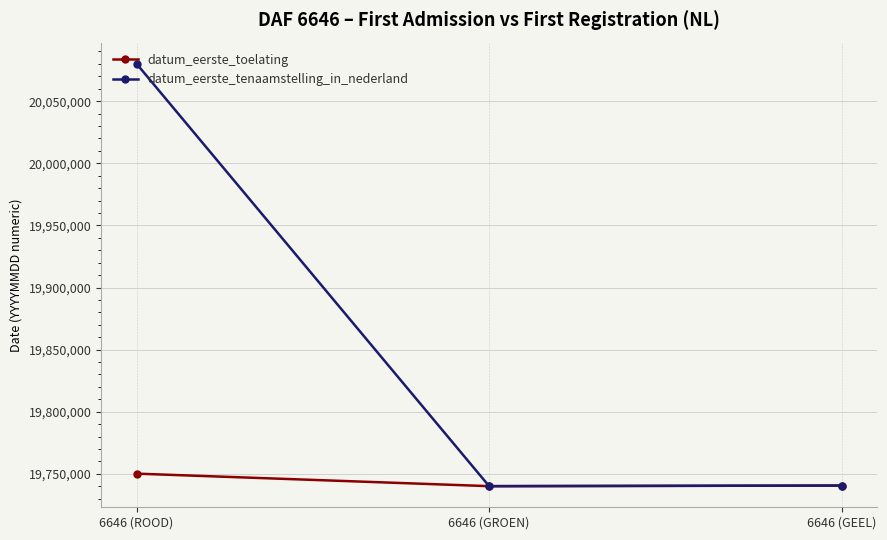

How many values in the datum_eerste_tenaamstelling_in_nederland series are below 19740605?

1